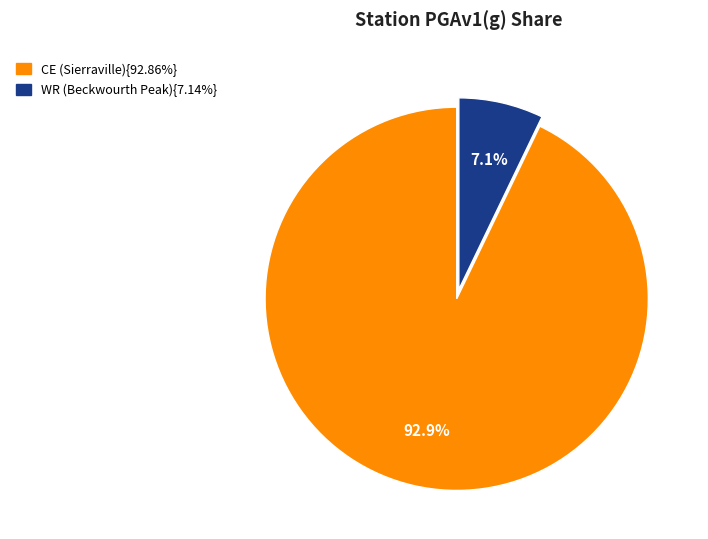

Is there a majority slice in this chart?

Yes